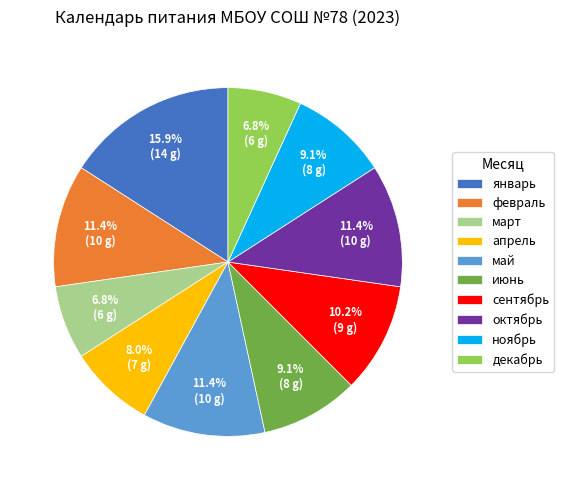

To the nearest percent, what portion does апрель represent?

8%